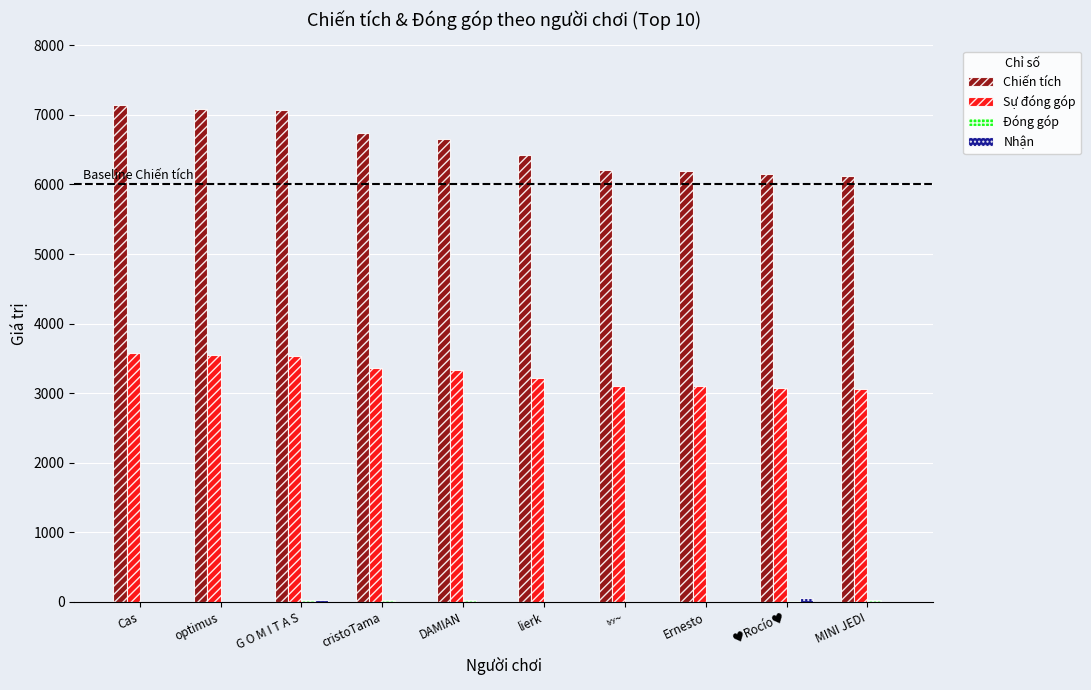

What is the total value across all series at Ernesto?

9289